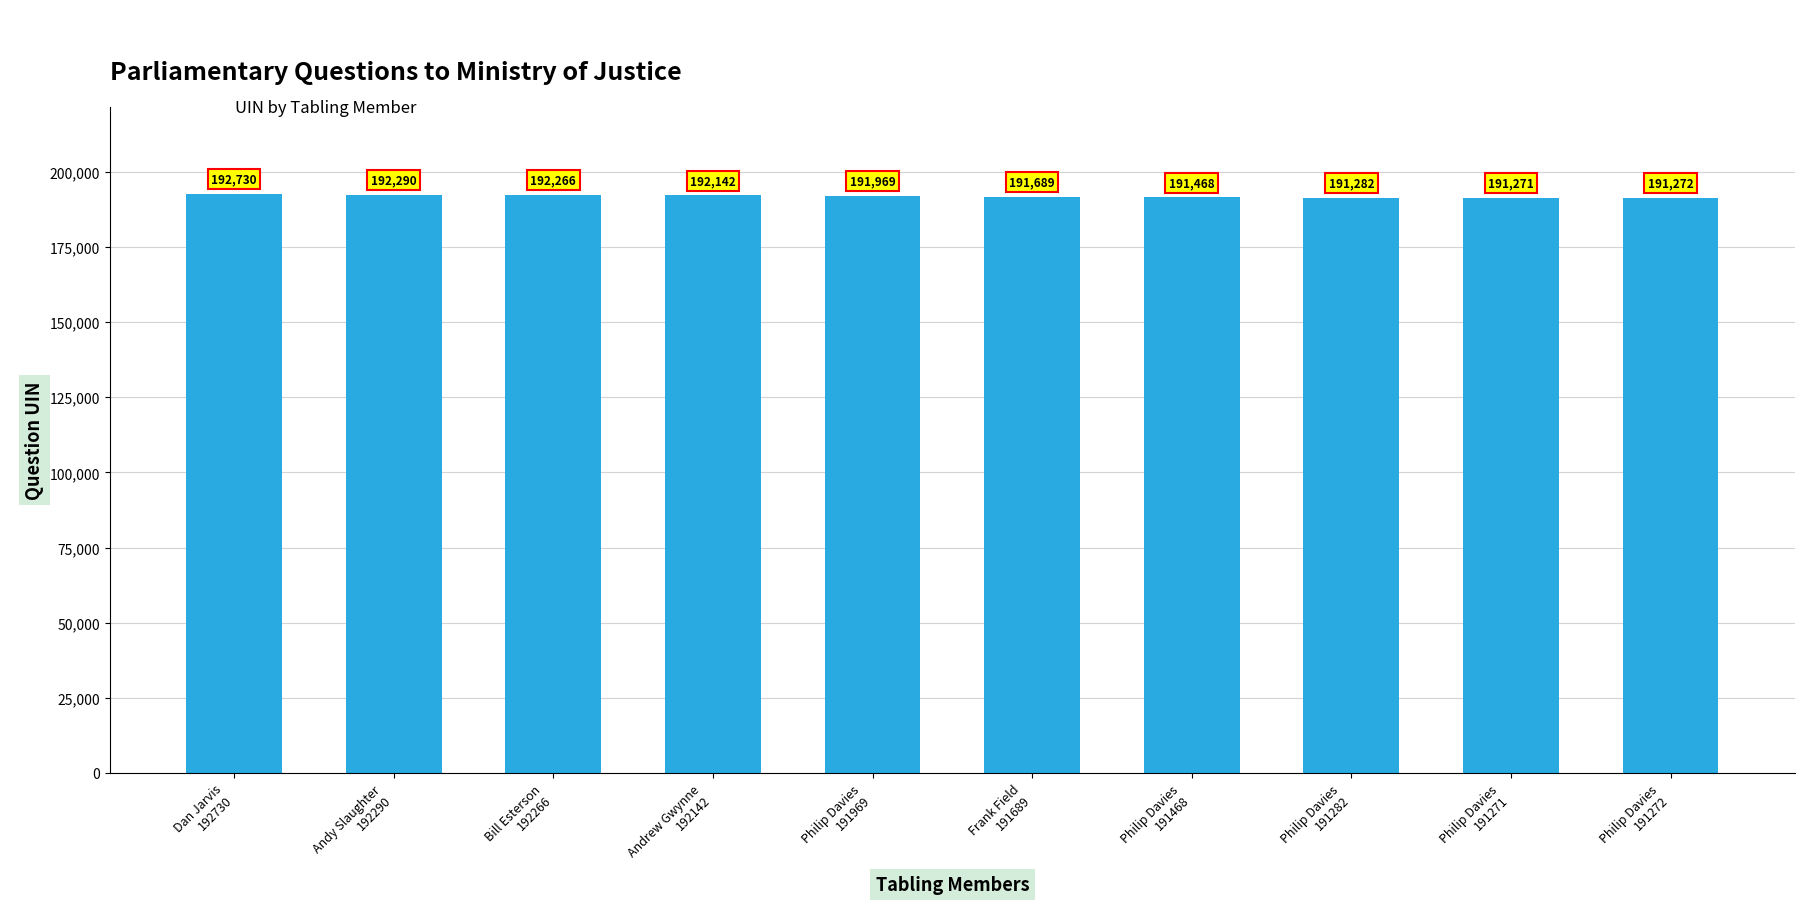

What is the label of the 1st bar from the right?

Philip Davies
191272